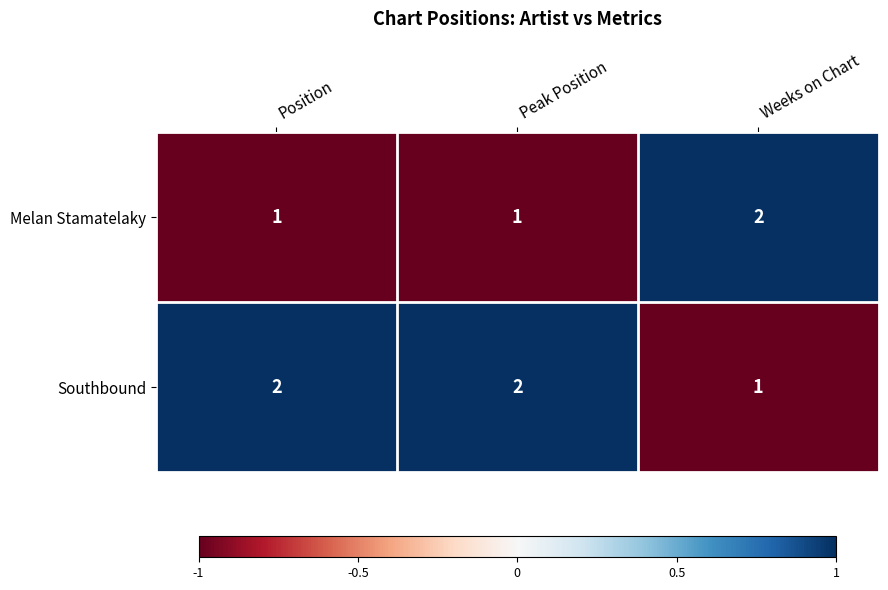

What is the spread (max minus min) of values at Weeks on Chart?

1